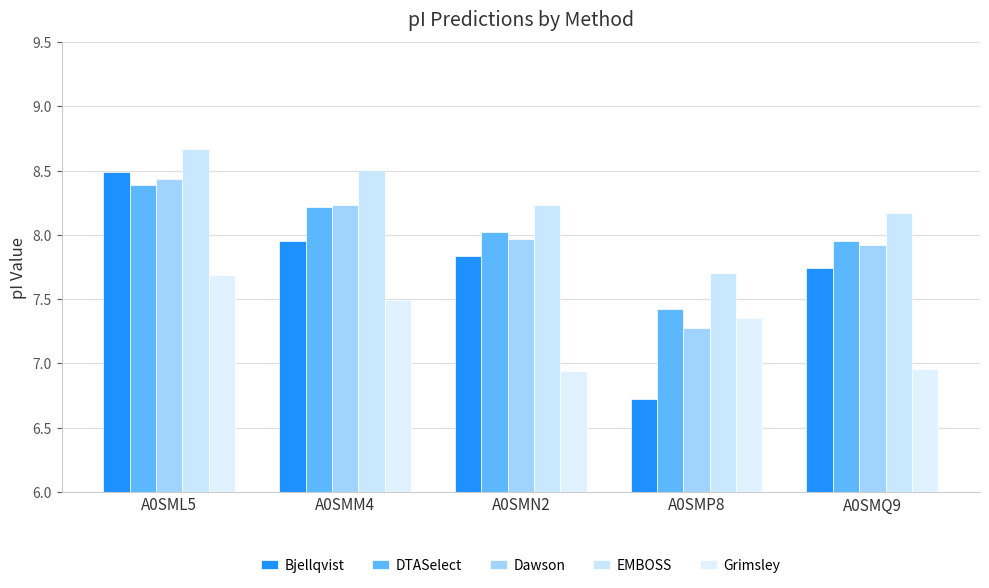

What is the sum of the DTASelect values at A0SMM4 and A0SMN2?

16.2